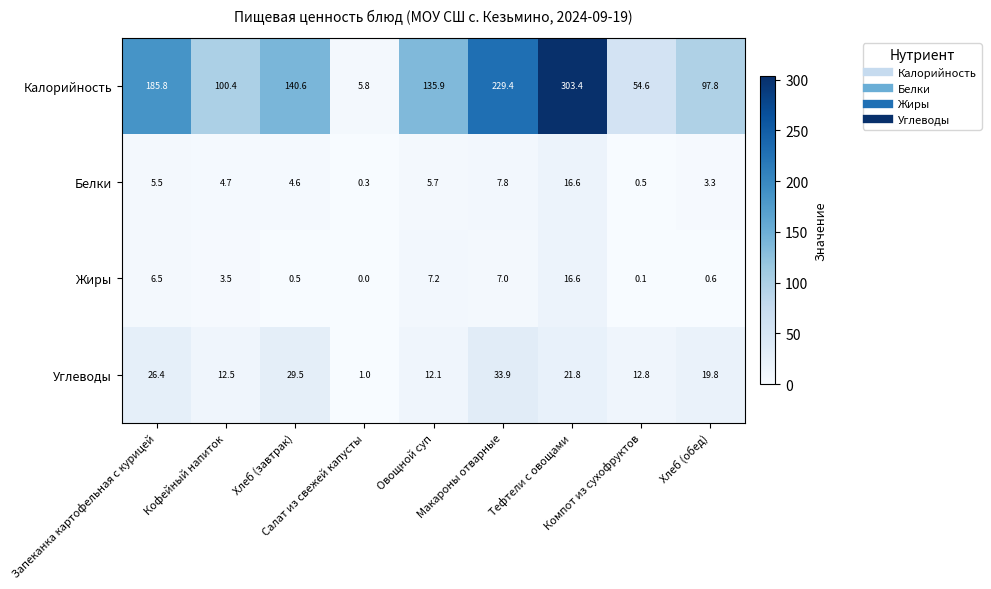

Which series has the widest spread of values?

Калорийность